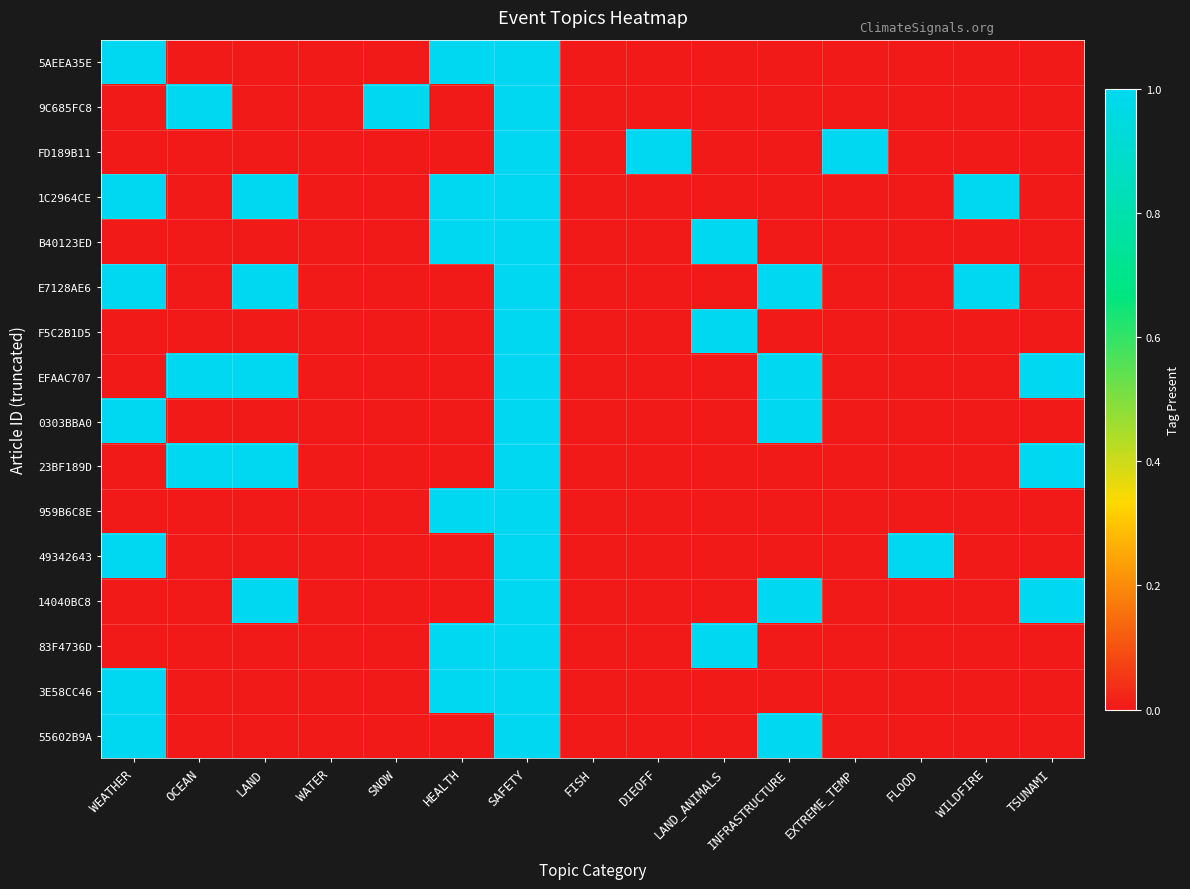

How many series are shown in this chart?

16